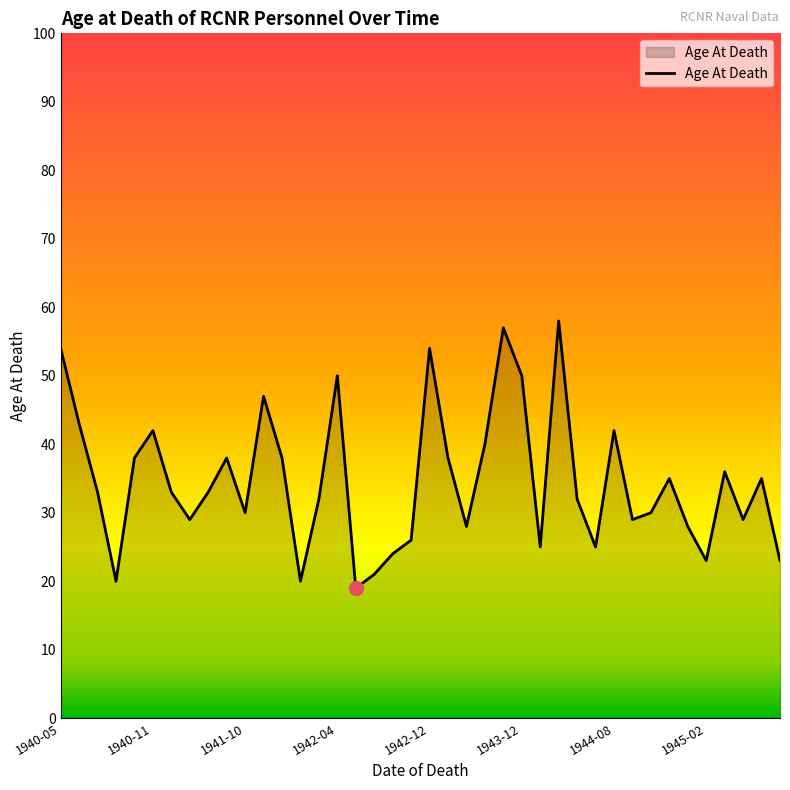

What is the minimum value shown in the chart?

19